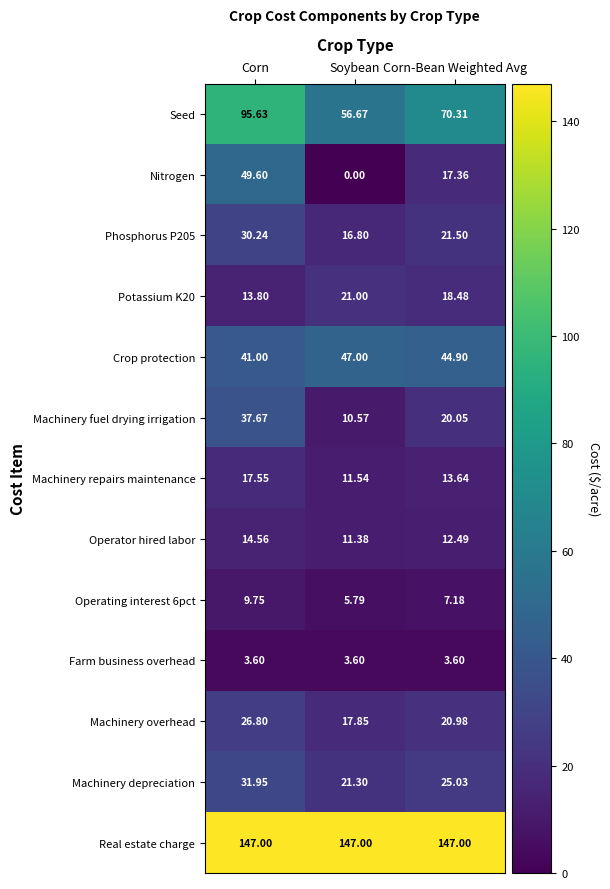

At which label is Seed closest to 76?

Corn-Bean Weighted Avg